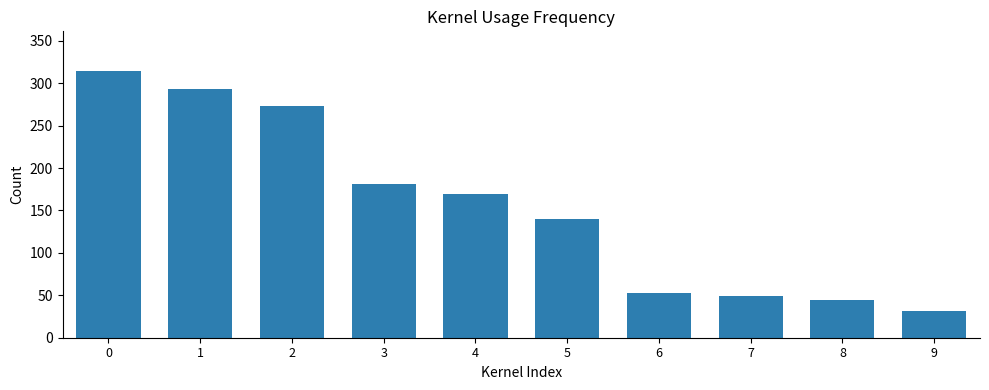

What is the maximum value shown in the chart?

314